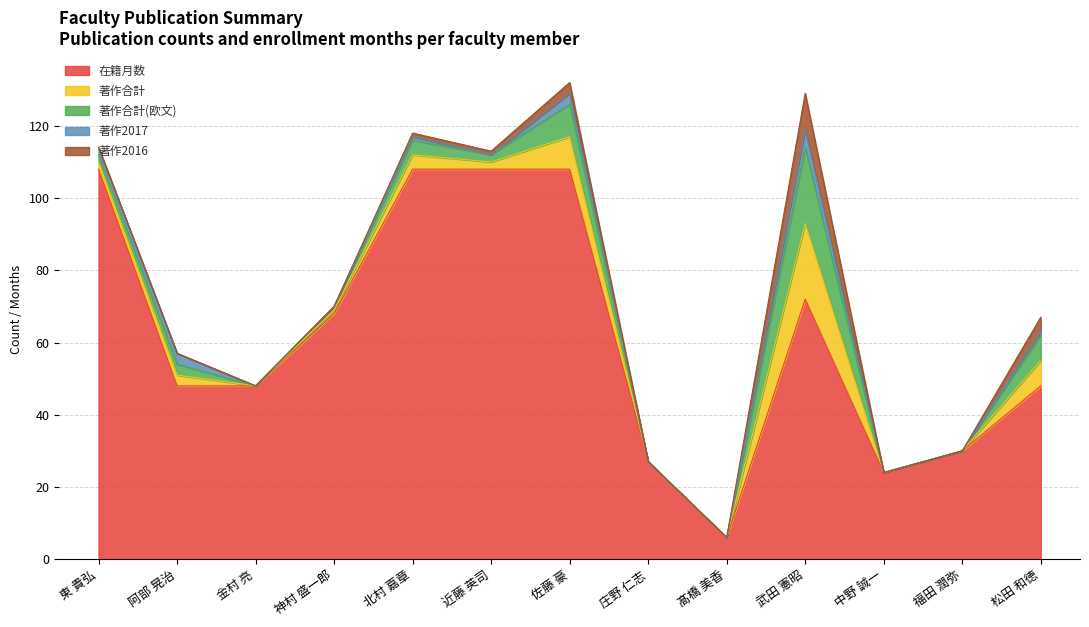

Is it true that 著作合計(欧文) equals 0 at 金村 亮?

True